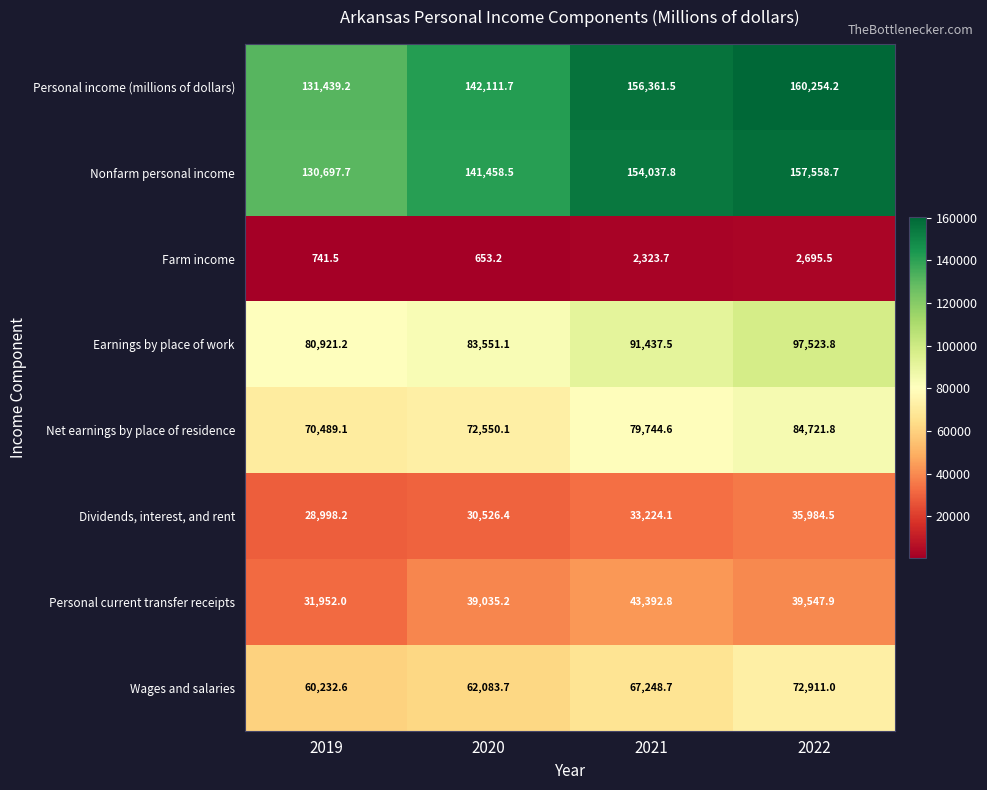

What is the greatest value displayed?

160254.2